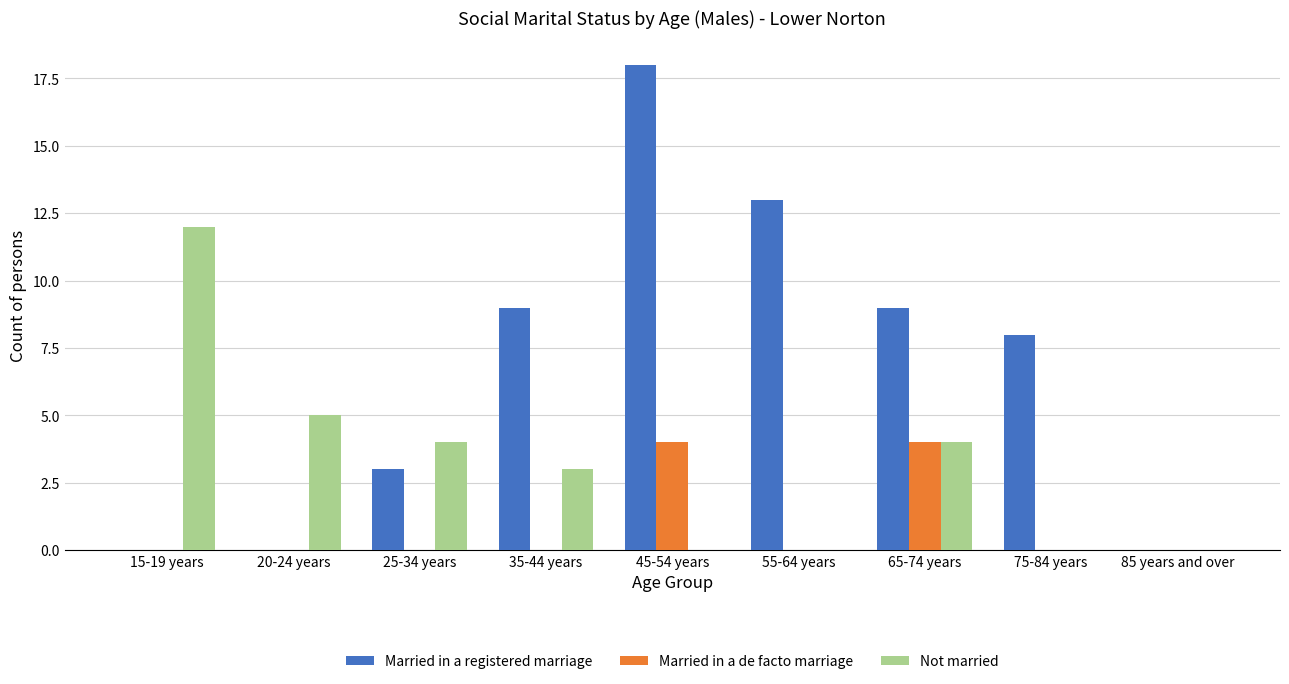

What is the average value of the Married in a de facto marriage series?

1